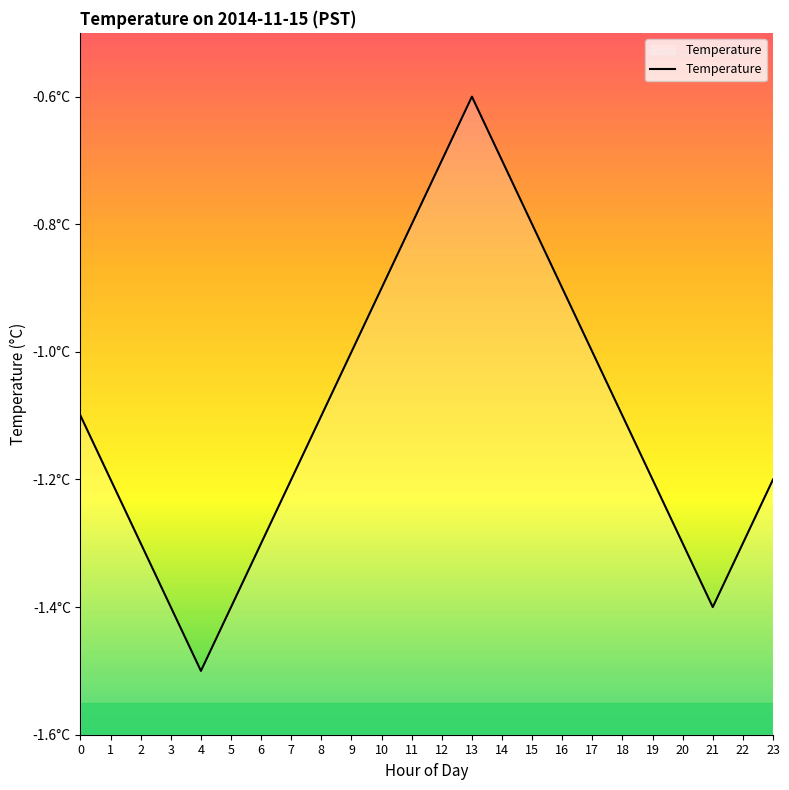

True or false: the data shows -1.5 at 4.

True